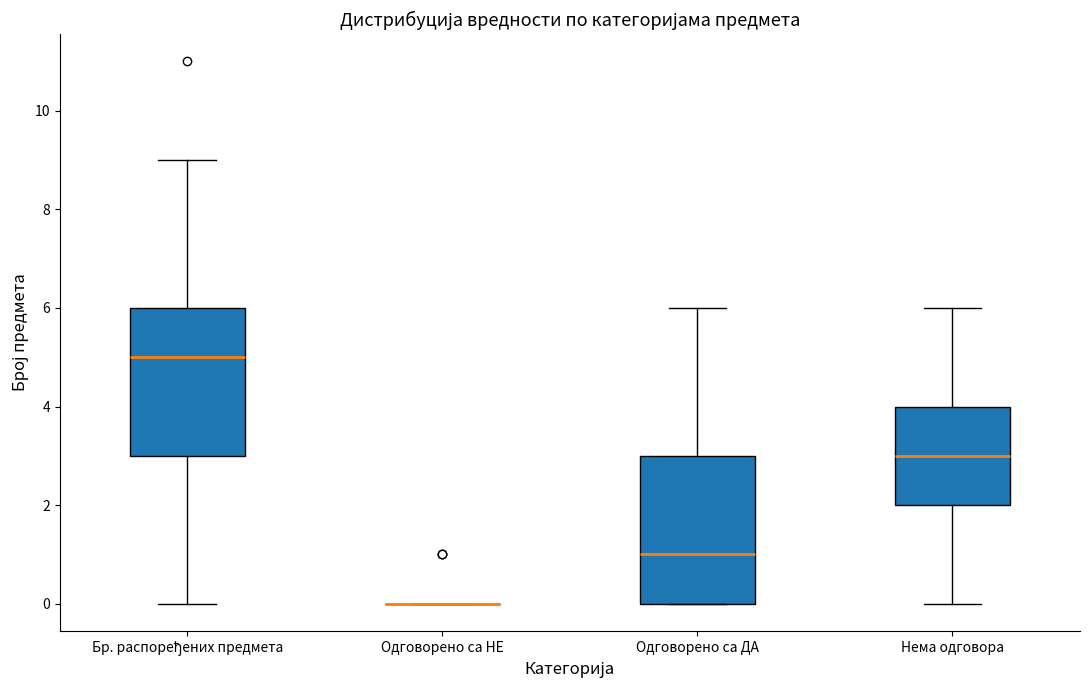

Reading left to right, read every box against the y-axis: the position of its median line, the range the box covers, and the ends of its whiskers. The values are not printed on the chart, so give them approximately, as read against the axis.

Бр. распоређених предмета: median 5, box 3 to 6, whiskers 0 to 9
Одговорено са НЕ: box collapsed to a line at 0, whiskers 0 to 0
Одговорено са ДА: median 1, box 0 to 3, whiskers 0 to 6
Нема одговора: median 3, box 2 to 4, whiskers 0 to 6